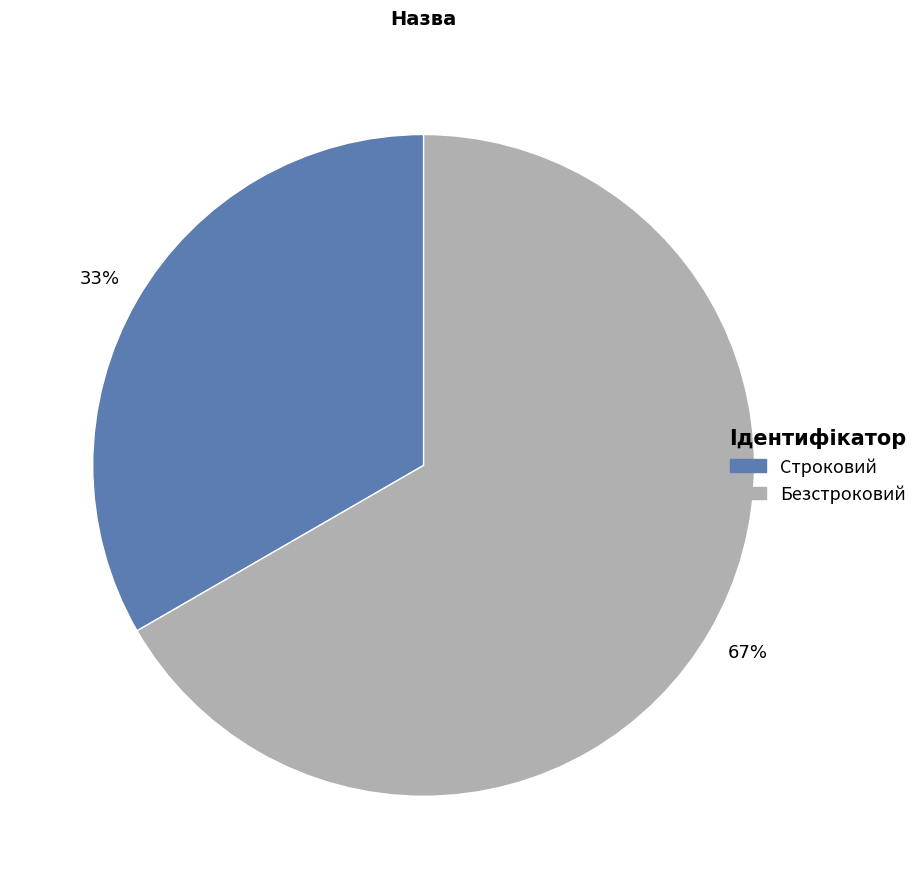

Count the number of slices in the pie.

2